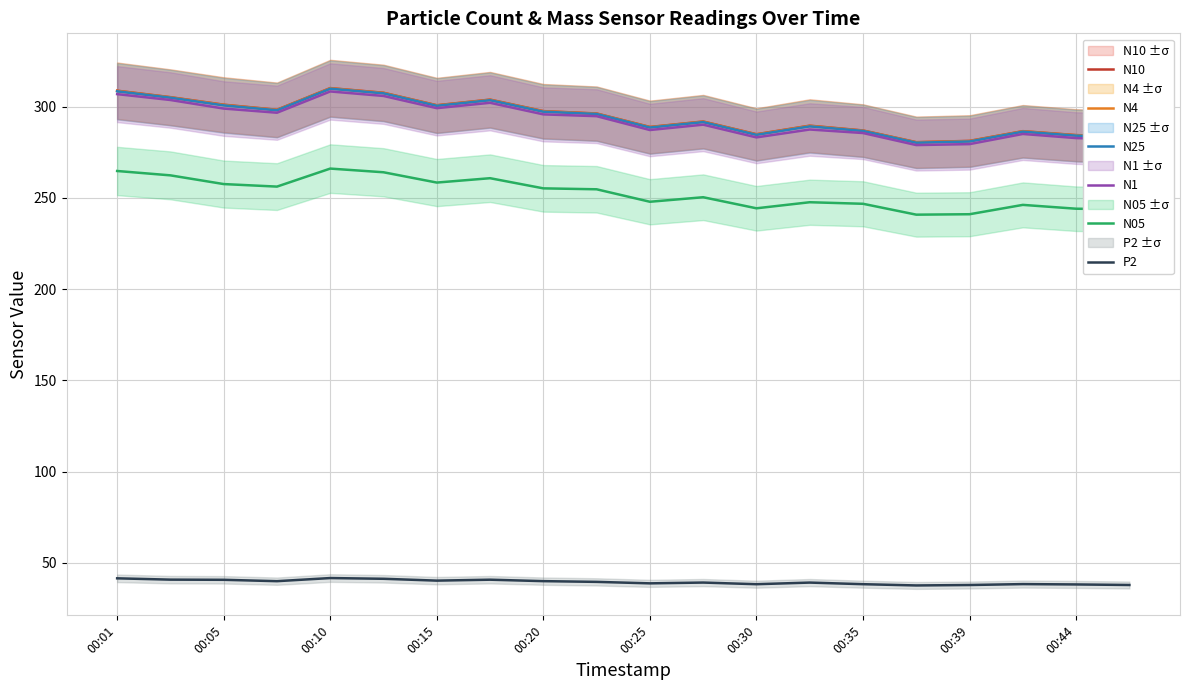

True or false: P2 has a value of 63.5 at 00:44.

False